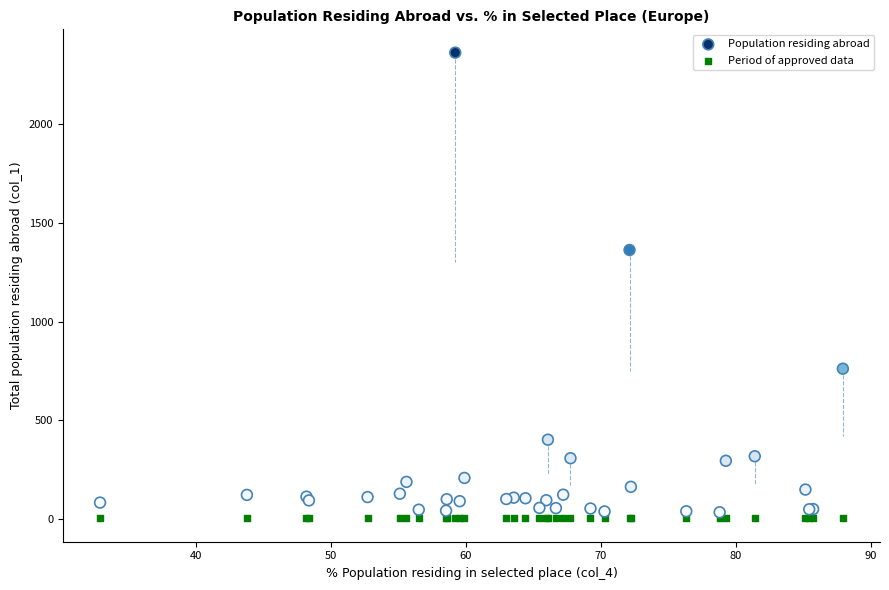

Across all series, what Y value is closest to 1182?

1363.0